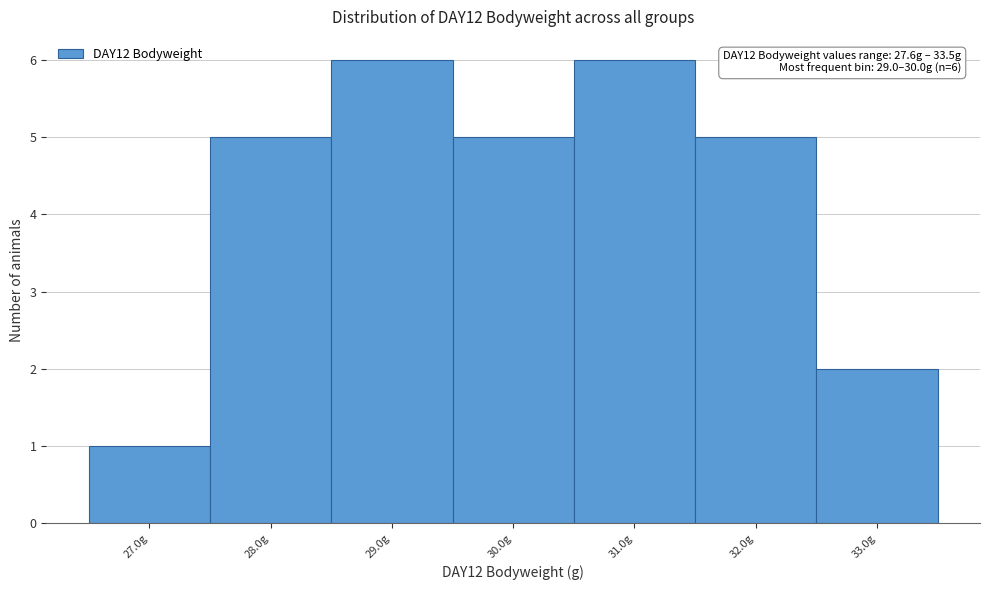

Reading right to left, transcribe all the data shown in this chart.

2	5	6	5	6	5	1